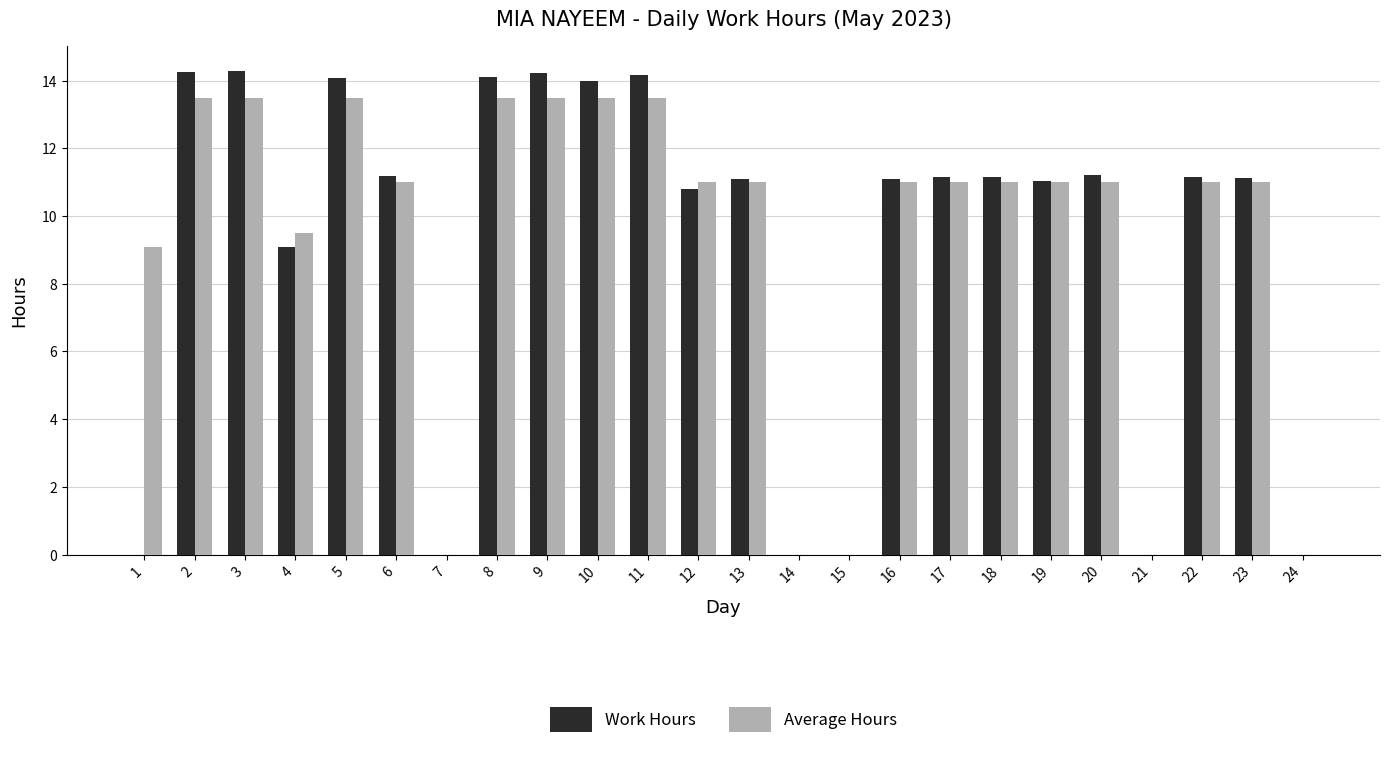

How many data points does each series have?

24